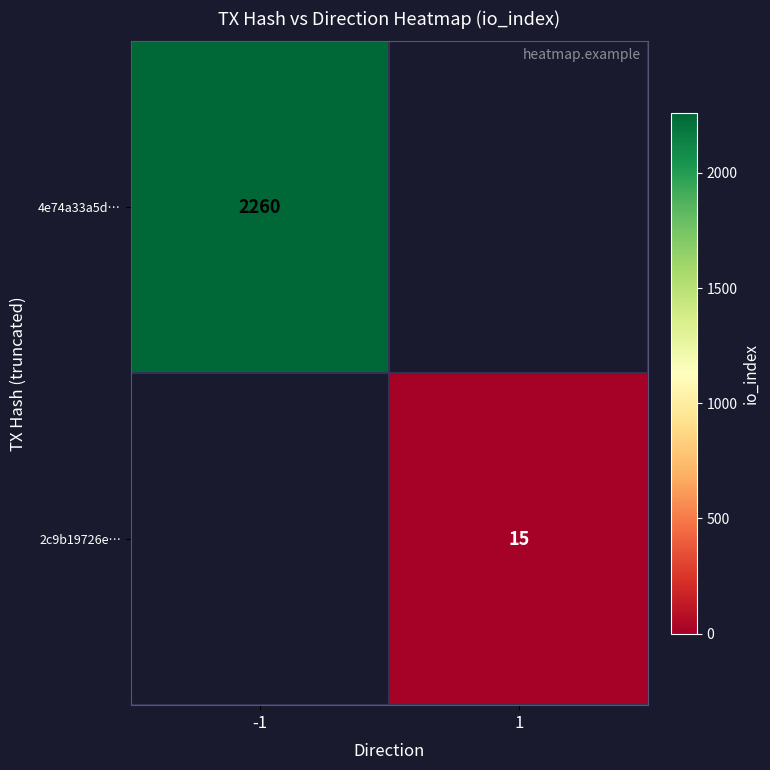

The 2c9b19726e… series shows 10 at 1. True or false?

False